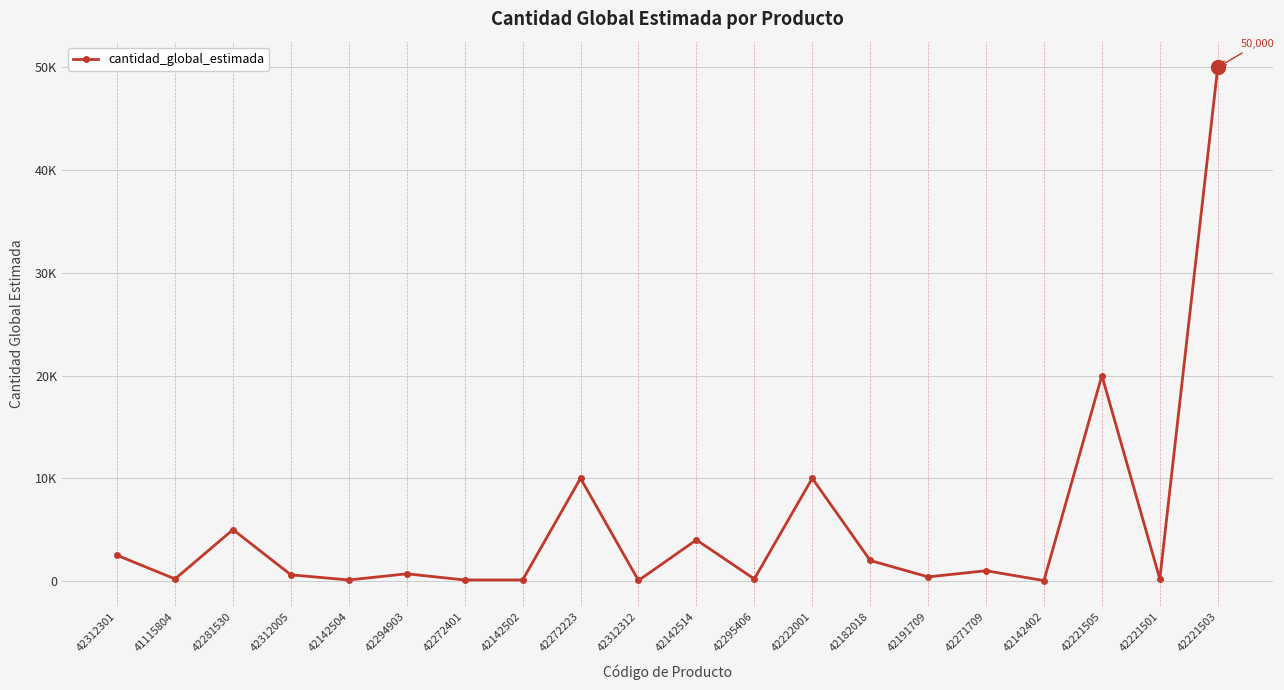

Between 42191709 and 42272401, which is larger?

42191709